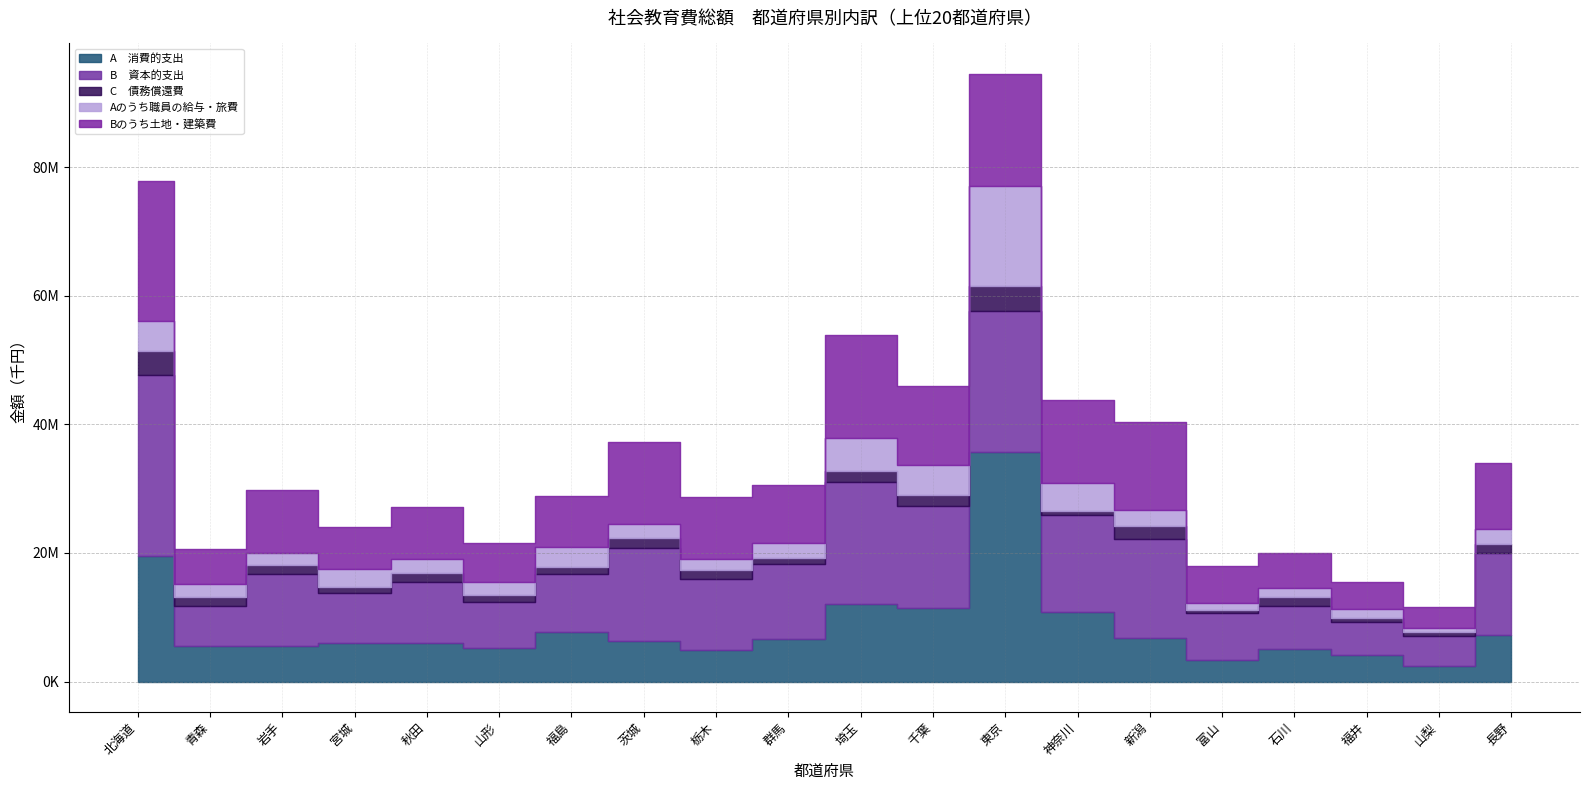

What is the spread (max minus min) of values at 東京?

31749688